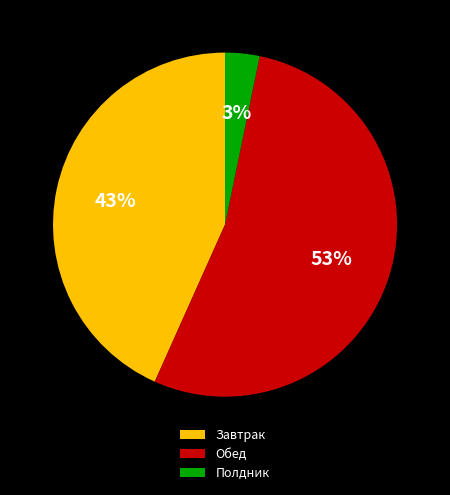

Count the number of slices in the pie.

3